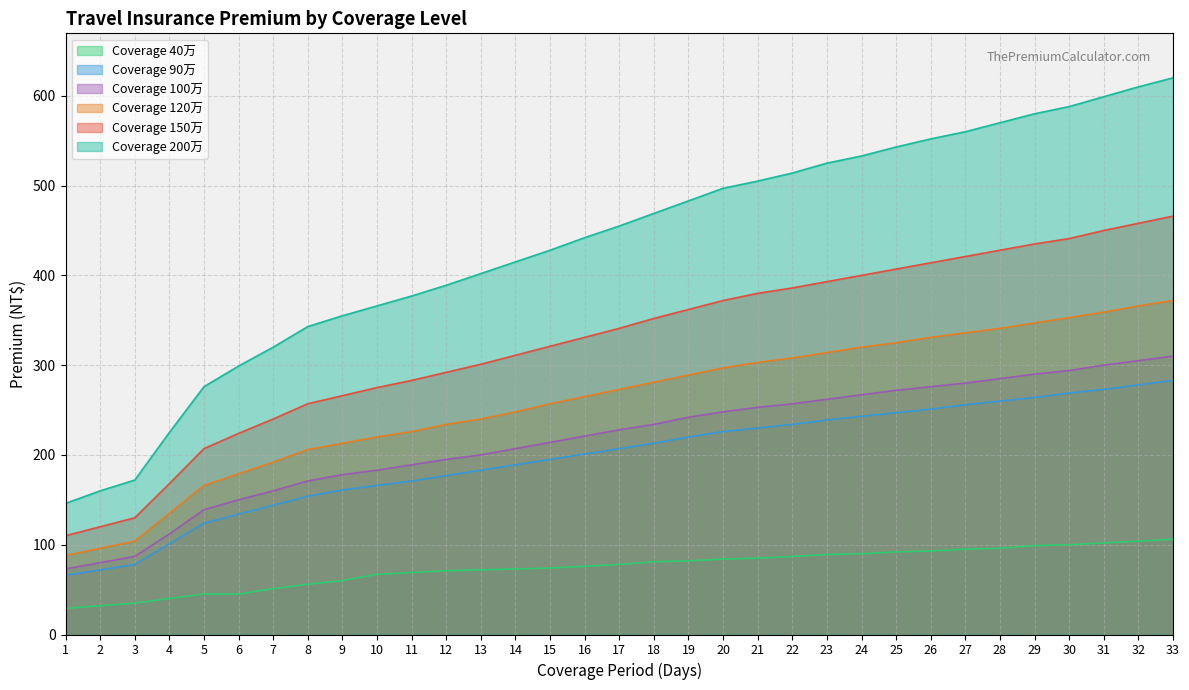

What is the minimum value shown in the chart?

29